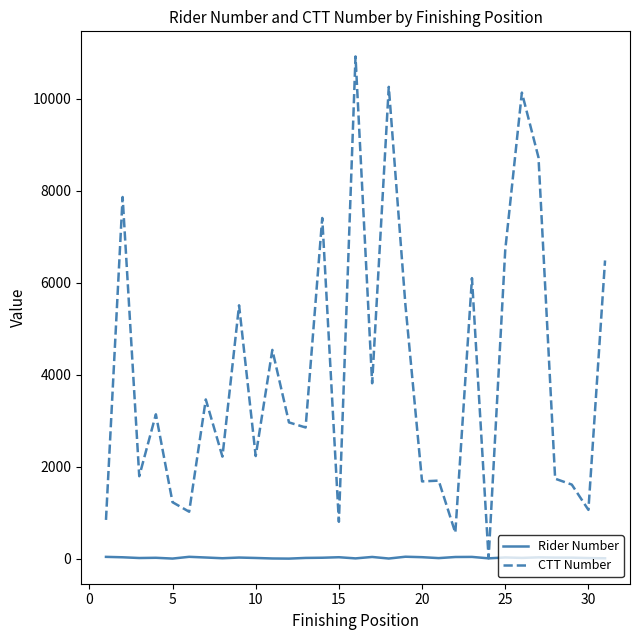

What is the minimum value shown in the chart?

2